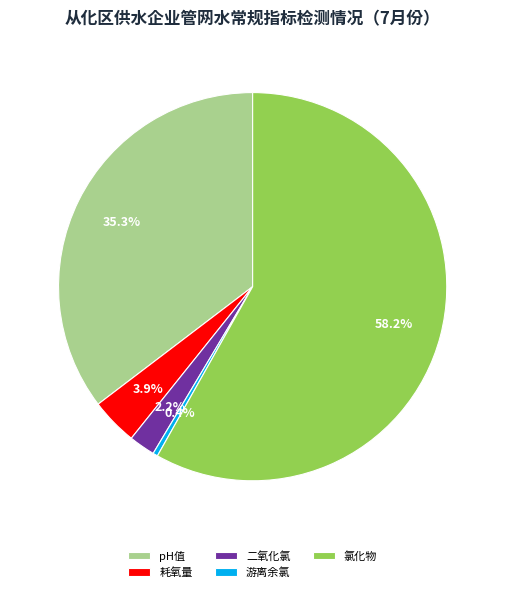

How many slices are in this pie chart?

5